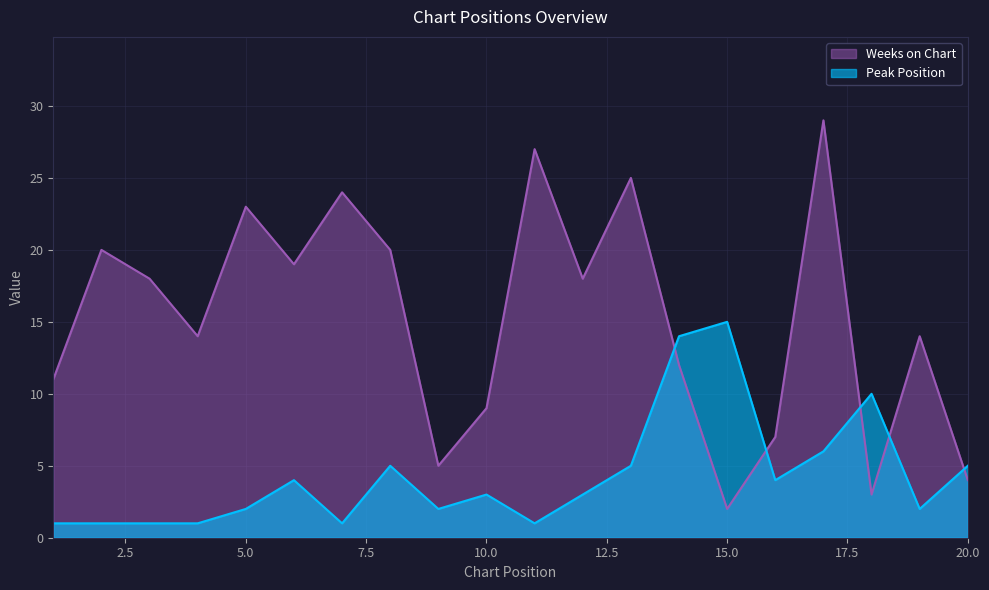

Count the number of data series in this chart.

2